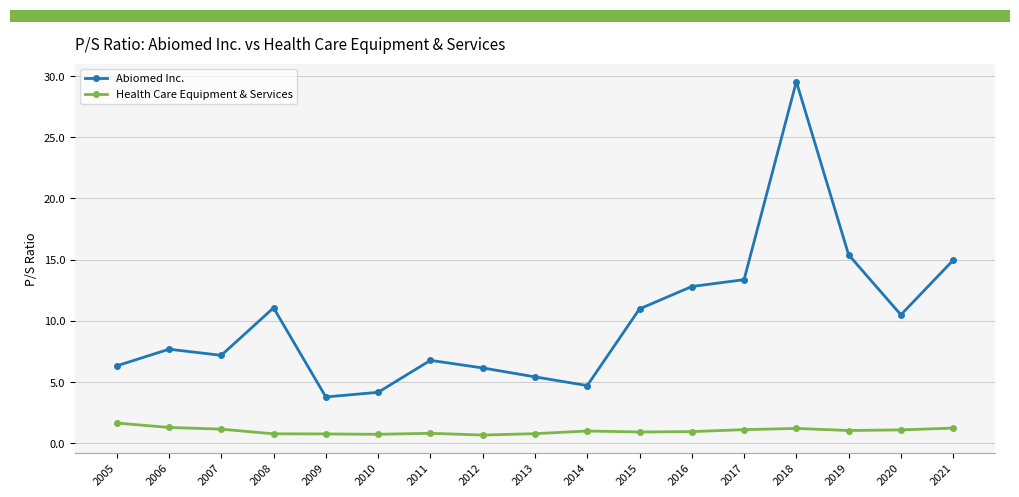

Count the number of categories in the chart.

17